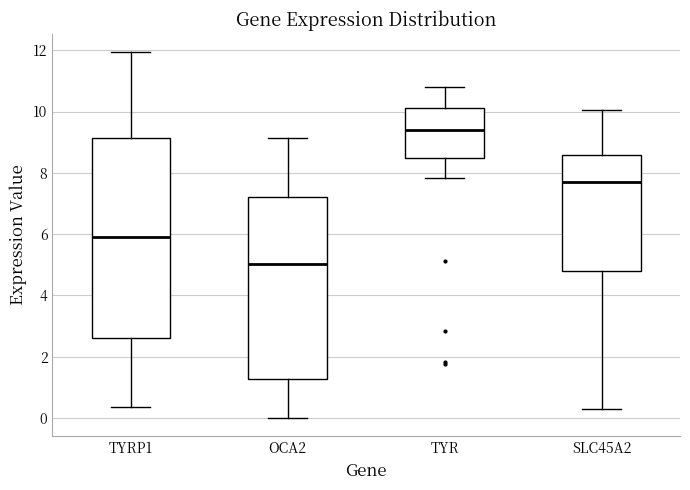

Reading left to right, read every box against the y-axis: the position of its median line, the range the box covers, and the ends of its whiskers. The values are not printed on the chart, so give them approximately, as read against the axis.

TYRP1: median 6.0, box 2.6 to 9.2, whiskers 0.4 to 12.0
OCA2: median 5.0, box 1.2 to 7.2, whiskers 0.0 to 9.2
TYR: median 9.4, box 8.4 to 10.2, whiskers 7.8 to 10.8
SLC45A2: median 7.6, box 4.8 to 8.6, whiskers 0.2 to 10.0